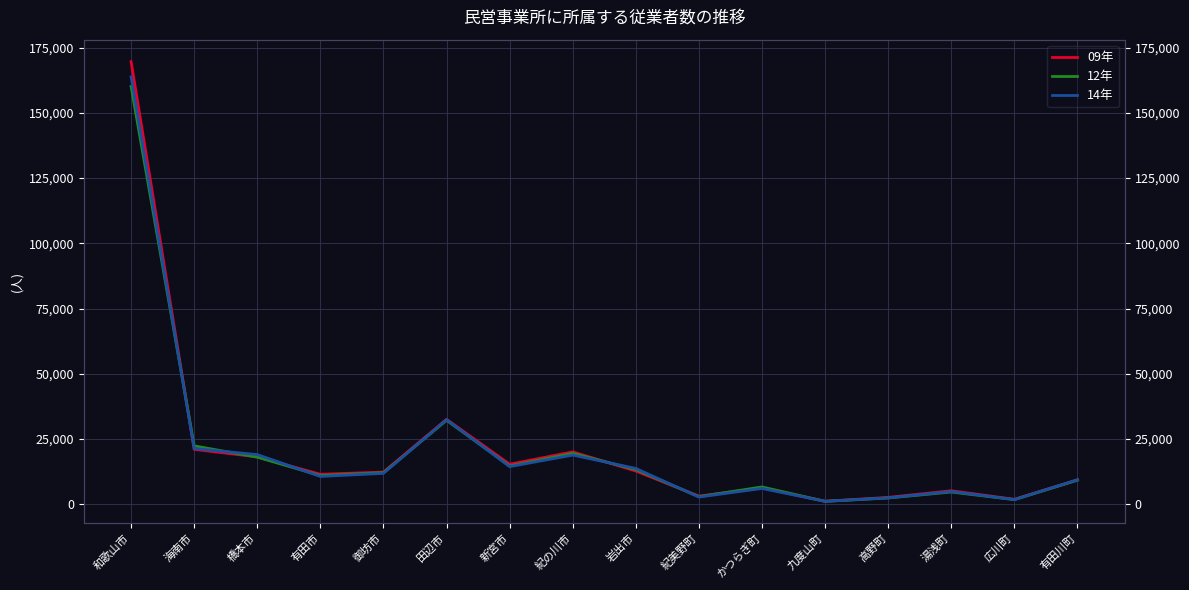

Which series has the largest total across all categories?

09年